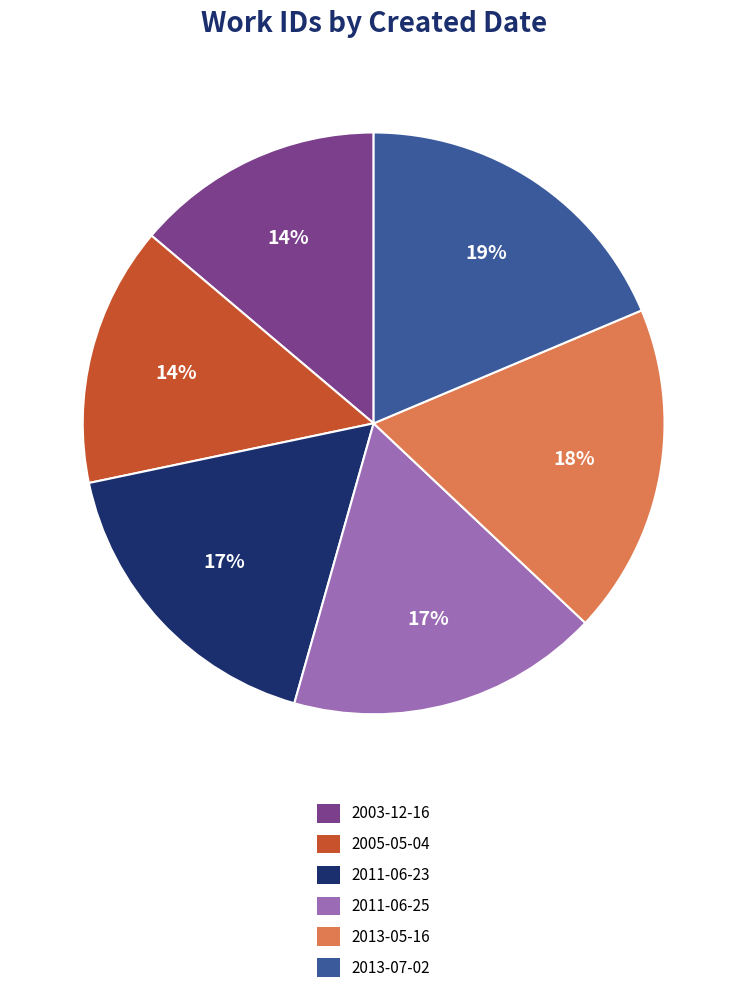

Which has a higher value, 2005-05-04 or 2011-06-23?

2011-06-23